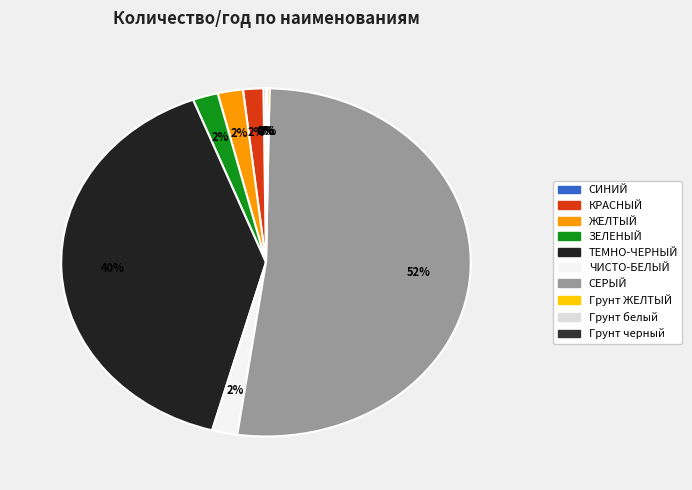

What is the change in value from ТЕМНО-ЧЕРНЫЙ to ЧИСТО-БЕЛЫЙ?

-19000